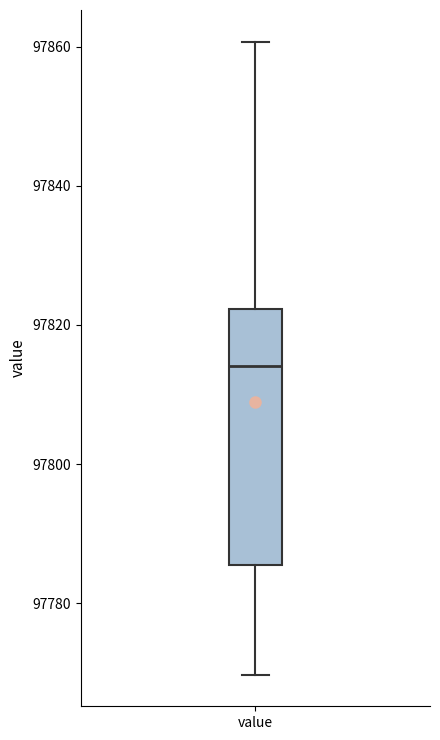

Where is the upper edge of the box for value on the y-axis? The values are not printed on the chart, so give them approximately, as read against the axis.

97822